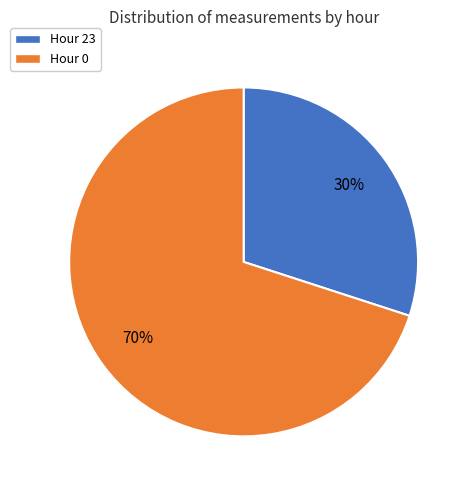

Count the number of slices in the pie.

2